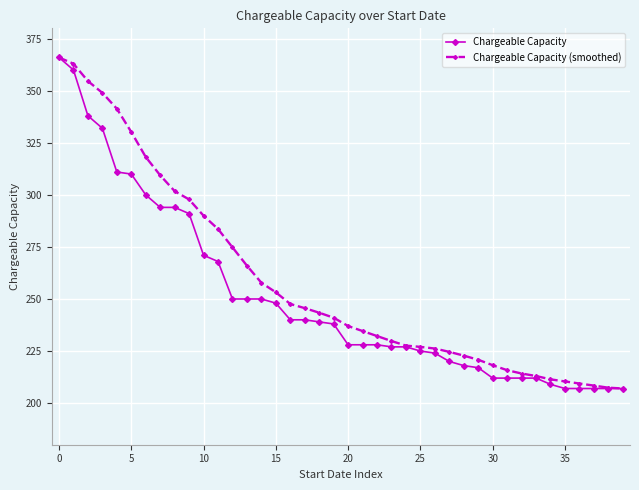

What is the value of the Chargeable Capacity (smoothed) point at the 28th from the left?

224.6